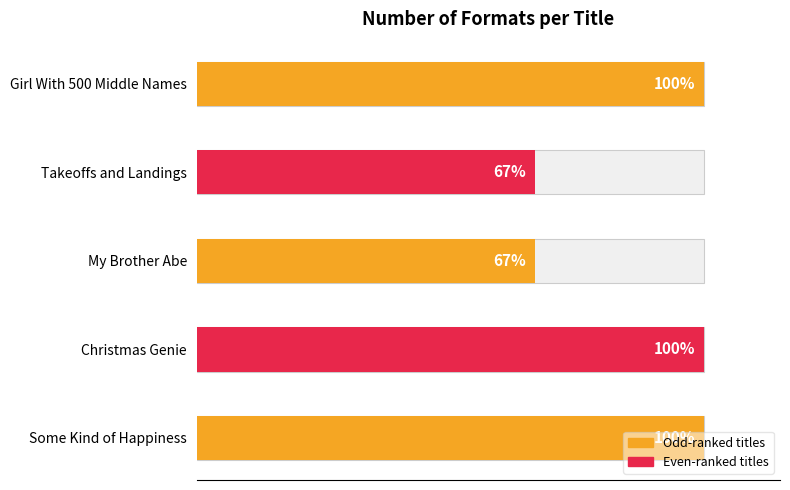

List the labels in order of value, smallest first.

My Brother Abe, Takeoffs and Landings, Some Kind of Happiness, Christmas Genie, Girl With 500 Middle Names